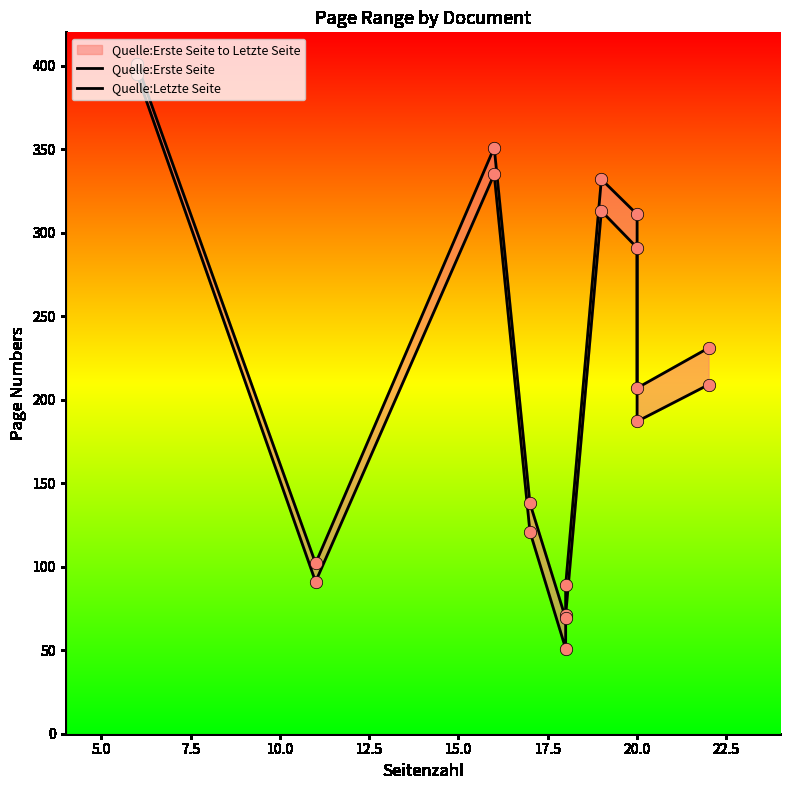

Which series reaches the maximum Y coordinate?

Quelle:Letzte Seite